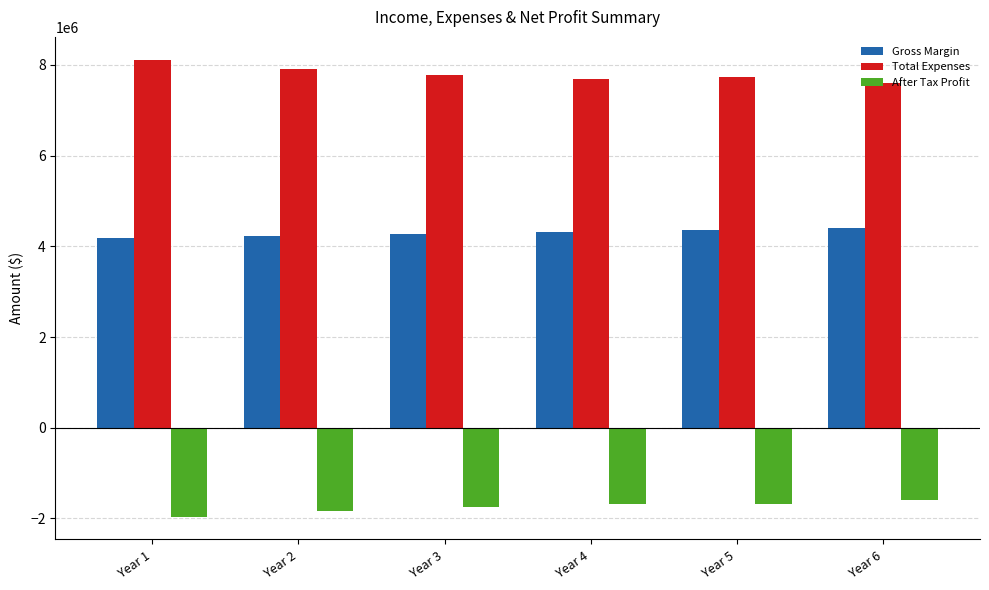

What is the difference between the highest and lowest values at Year 3?

9515865.7